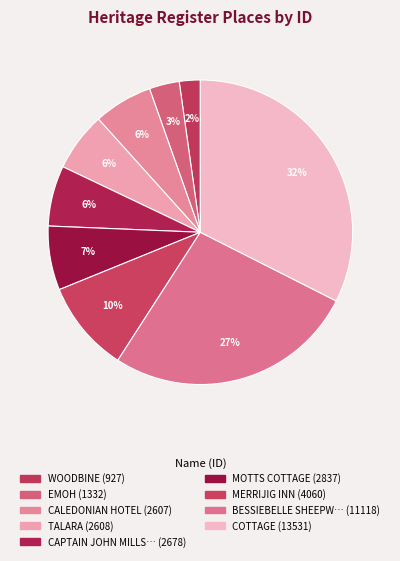

How many slices are in this pie chart?

9